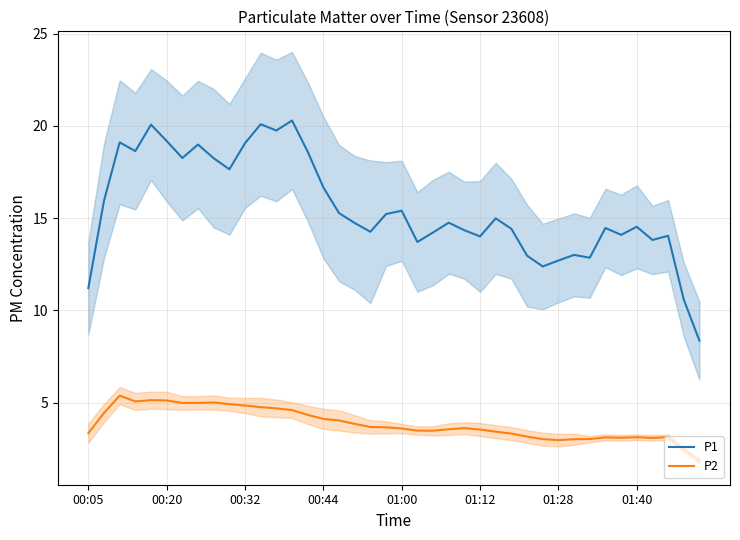

True or false: P2 and P1 intersect in this chart.

False